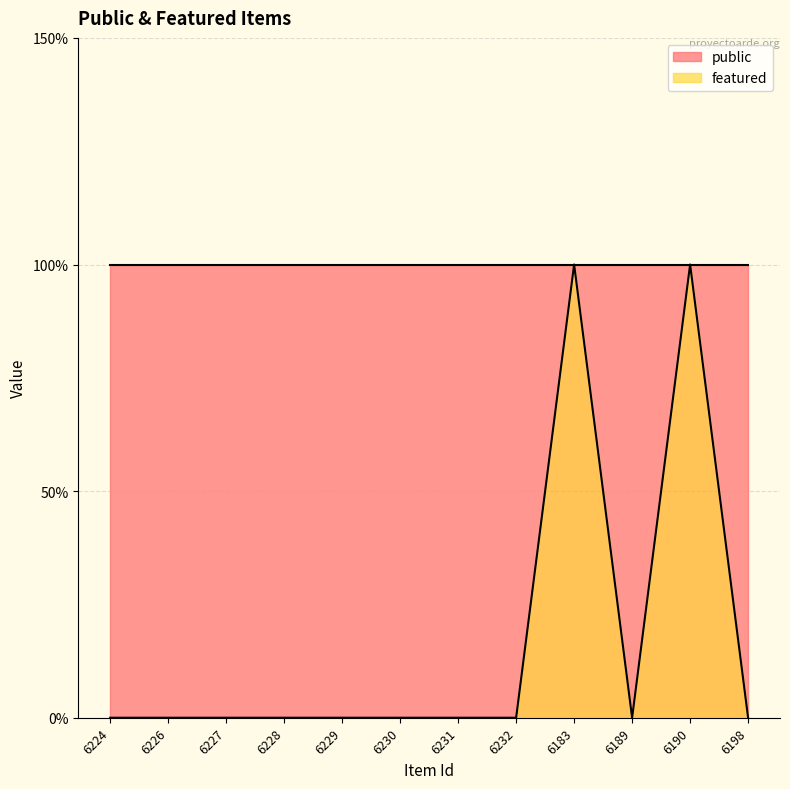

At which category does the chart reach its minimum across all series?

6224